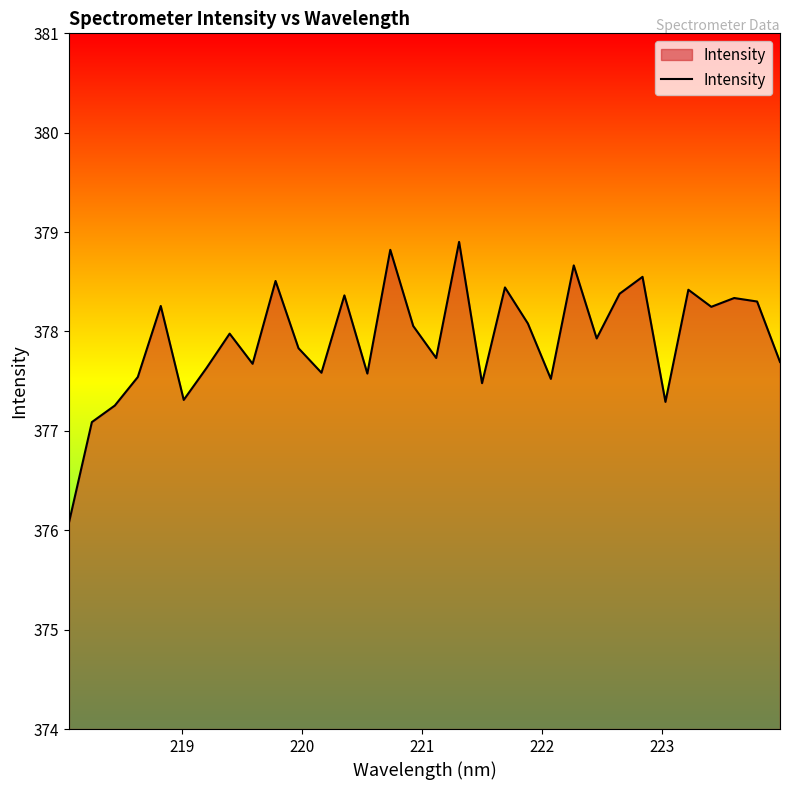

What is the maximum value shown in the chart?

378.9